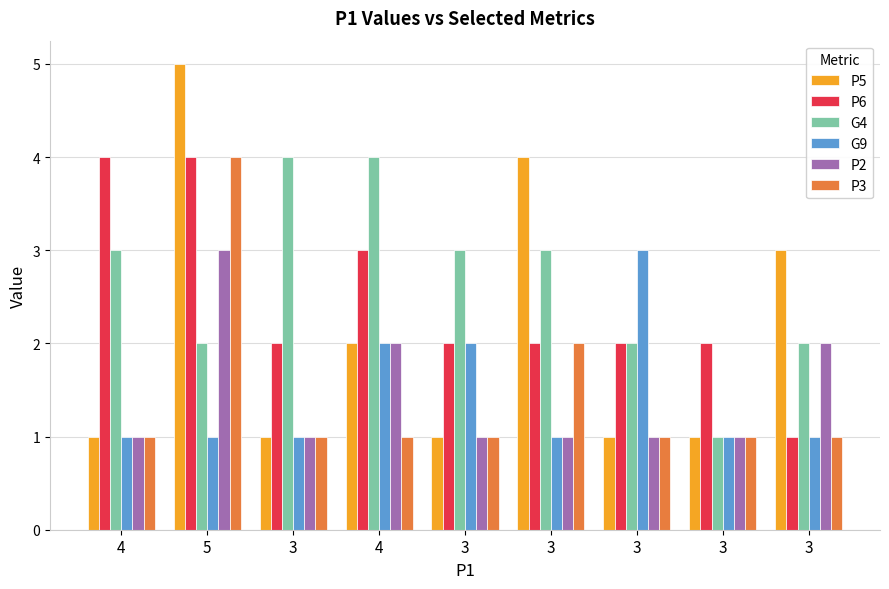

Which category has the lowest value in the G9 series?

4